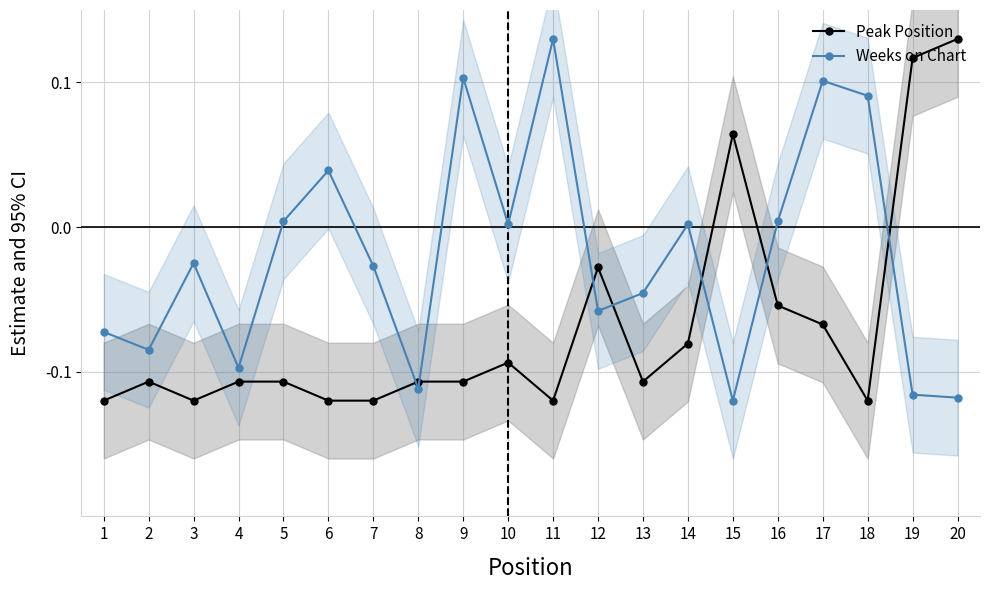

What is the sum of all Peak Position values?

-1.4